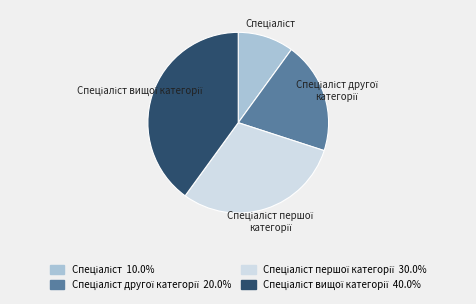

How many segments does this pie chart have?

4